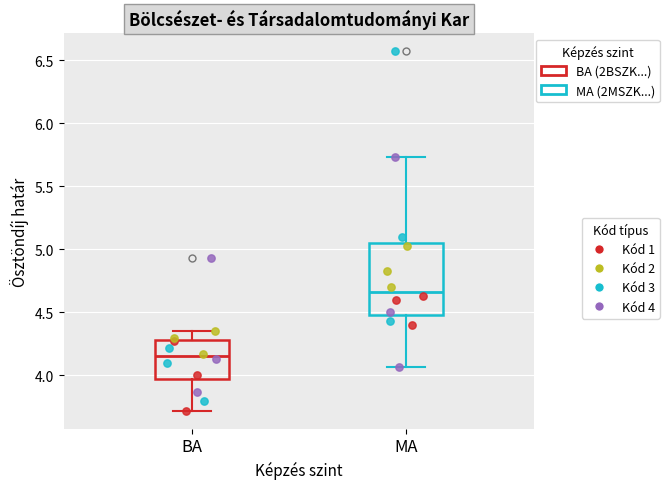

Reading left to right, read every box against the y-axis: the position of its median line, the range the box covers, and the ends of its whiskers. The values are not printed on the chart, so give them approximately, as read against the axis.

BA: median 4.15, box 3.95 to 4.30, whiskers 3.70 to 4.35
MA: median 4.65, box 4.50 to 5.05, whiskers 4.05 to 5.75